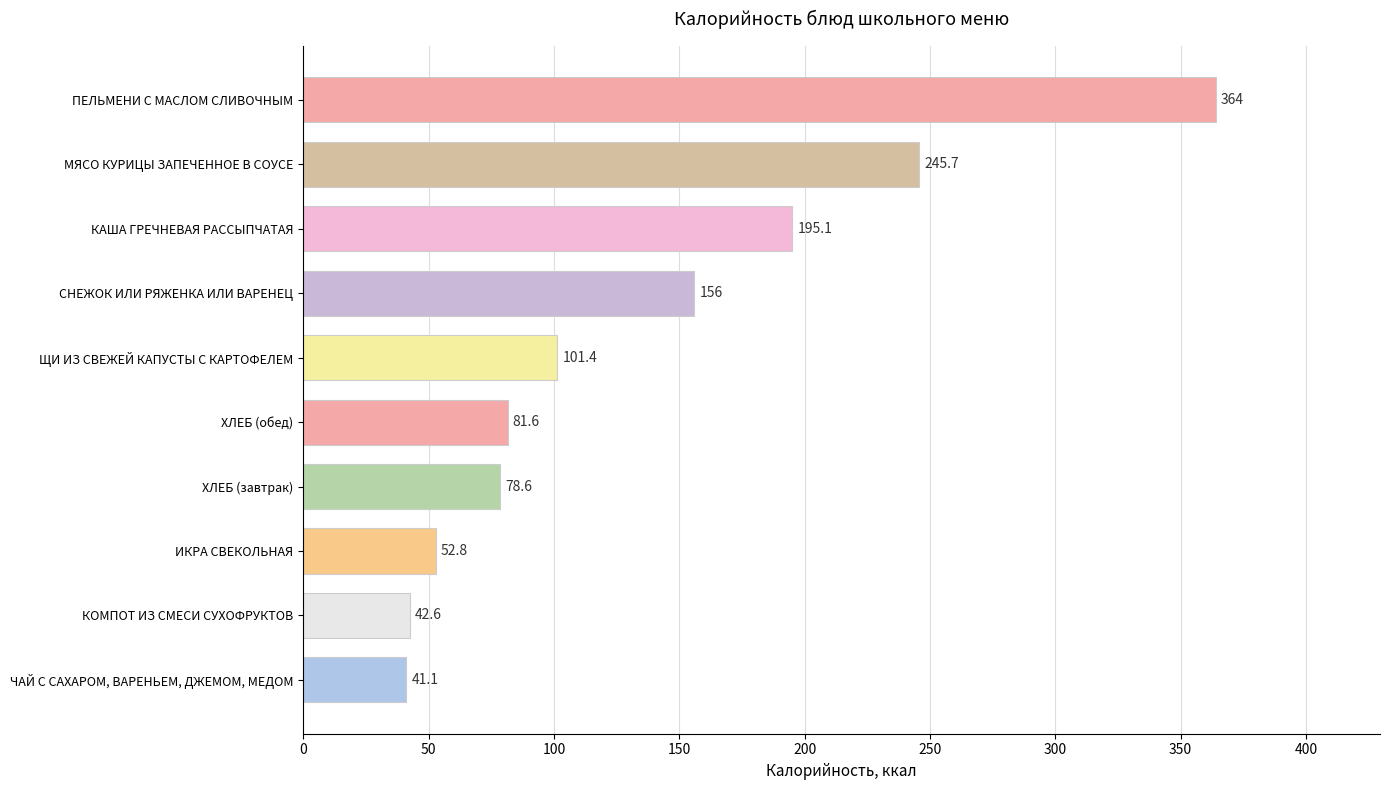

Rank the categories by value from highest to lowest.

ПЕЛЬМЕНИ С МАСЛОМ СЛИВОЧНЫМ, МЯСО КУРИЦЫ ЗАПЕЧЕННОЕ В СОУСЕ, КАША ГРЕЧНЕВАЯ РАССЫПЧАТАЯ, СНЕЖОК ИЛИ РЯЖЕНКА ИЛИ ВАРЕНЕЦ, ЩИ ИЗ СВЕЖЕЙ КАПУСТЫ С КАРТОФЕЛЕМ, ХЛЕБ (обед), ХЛЕБ (завтрак), ИКРА СВЕКОЛЬНАЯ, КОМПОТ ИЗ СМЕСИ СУХОФРУКТОВ, ЧАЙ С САХАРОМ, ВАРЕНЬЕМ, ДЖЕМОМ, МЕДОМ